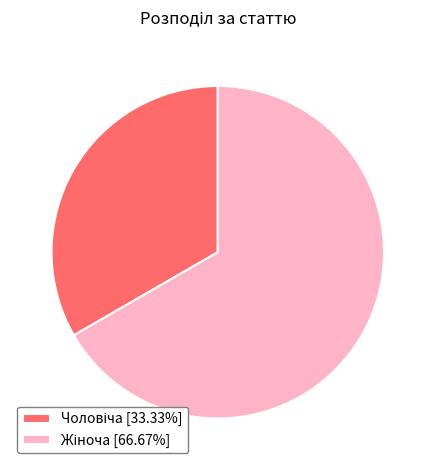

Is there a majority slice in this chart?

Yes